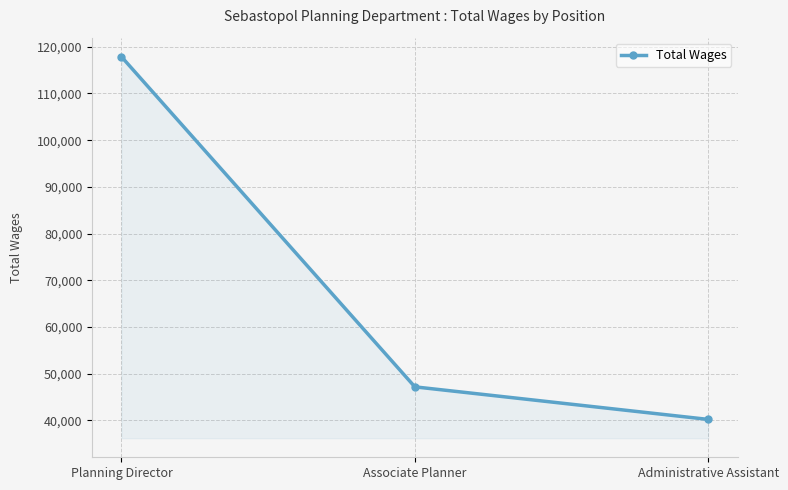

At which label does the data first exceed 47198?

Planning Director